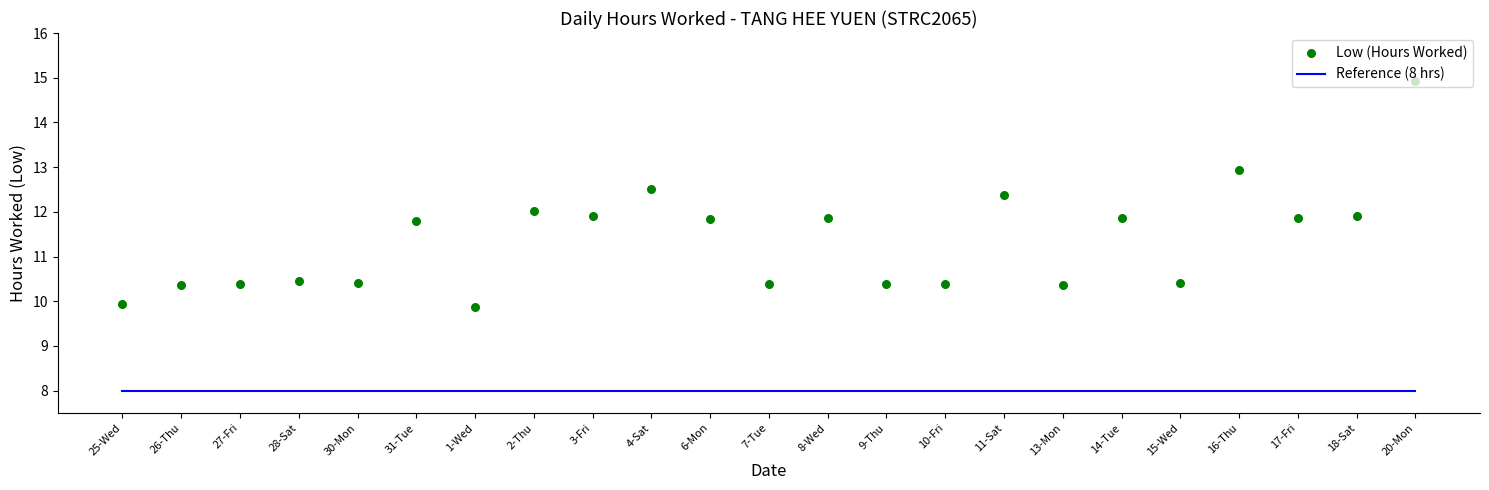

What is the ratio of the value at 15-Wed to the value at 9-Thu?

1.0